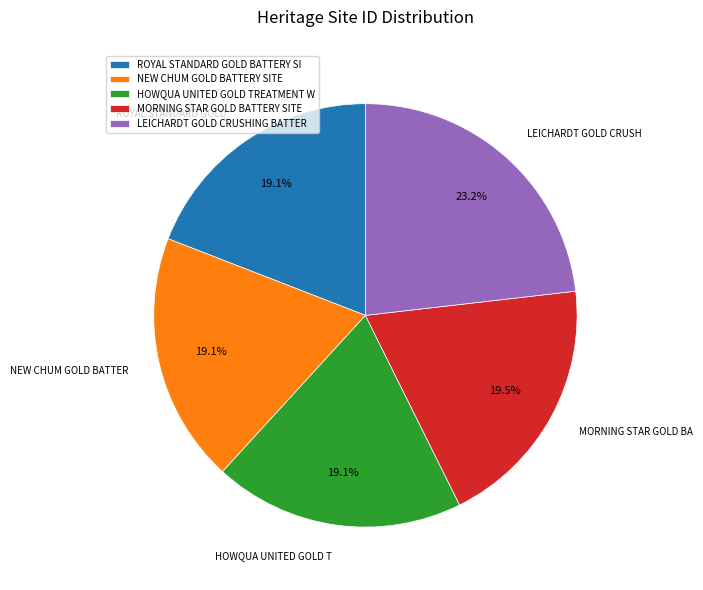

What is the largest slice in the pie chart?

LEICHARDT GOLD CRUSHING BATTER